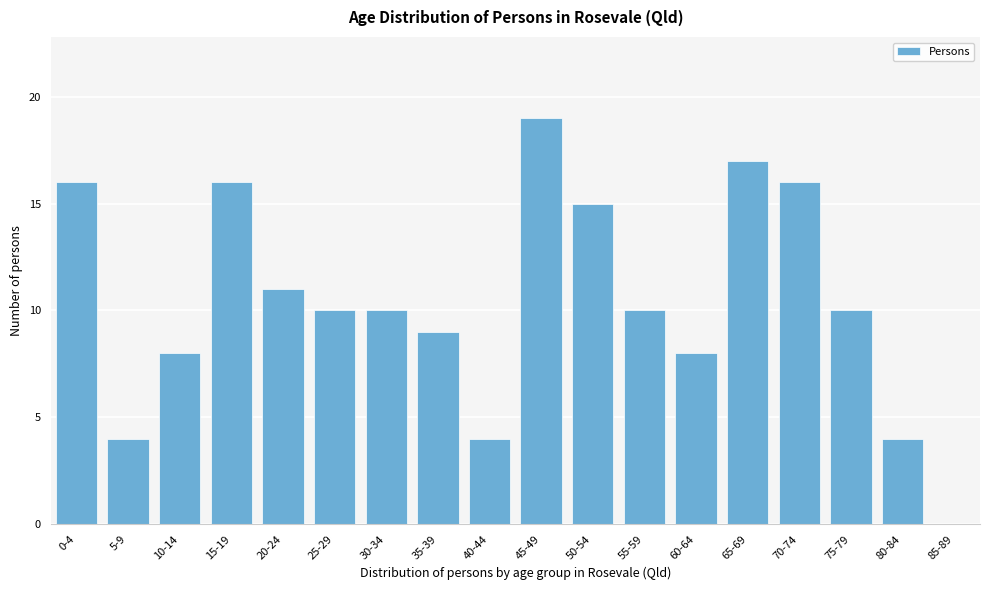

Reading left to right, what are all the values shown in this chart?

0-4=16	5-9=4	10-14=8	15-19=16	20-24=11	25-29=10	30-34=10	35-39=9	40-44=4	45-49=19	50-54=15	55-59=10	60-64=8	65-69=17	70-74=16	75-79=10	80-84=4	85-89=0